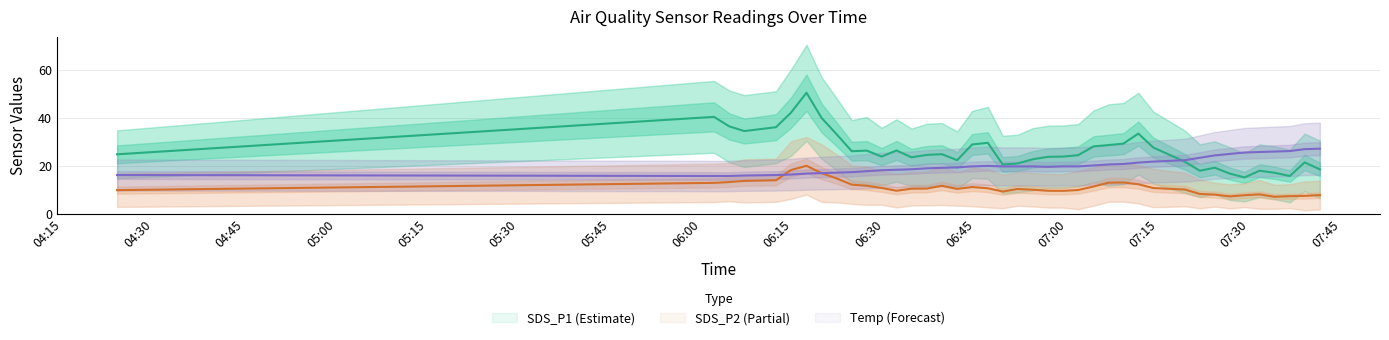

Between 2022/03/18 06:56:51 and 2022/03/18 07:09:14, which series saw the biggest shift?

SDS_P1